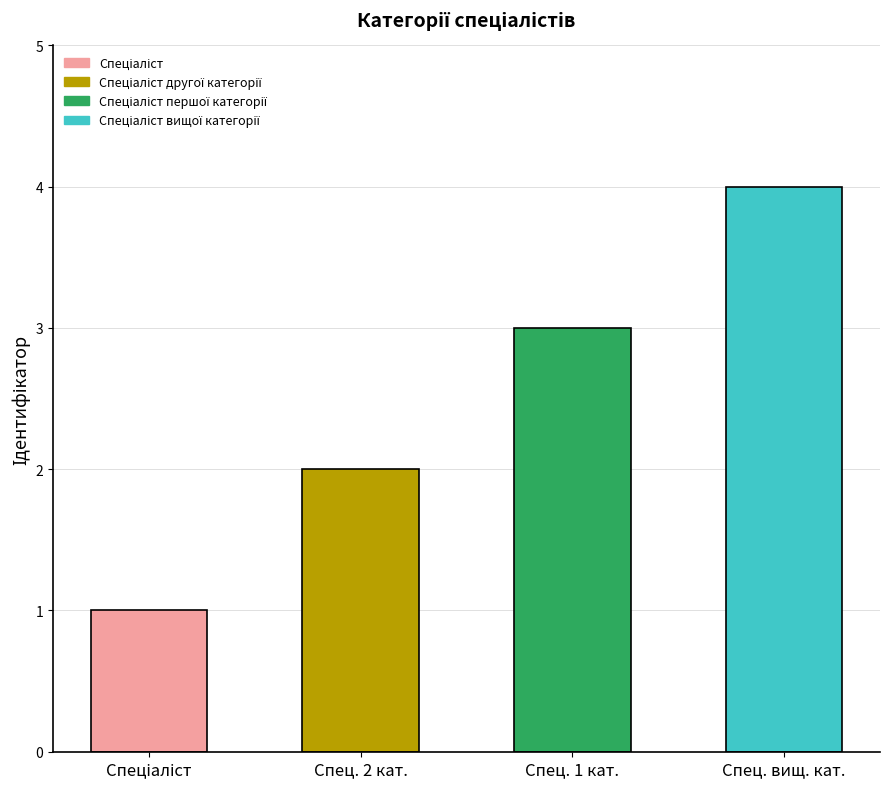

What position from the right is Спеціаліст?

4